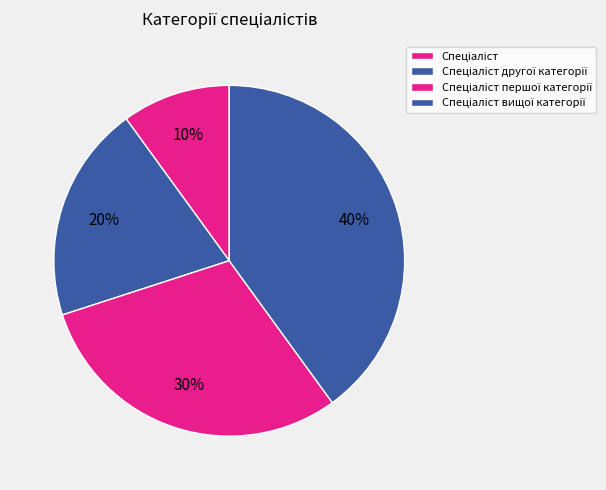

What is the largest slice in the pie chart?

Спеціаліст вищої категорії